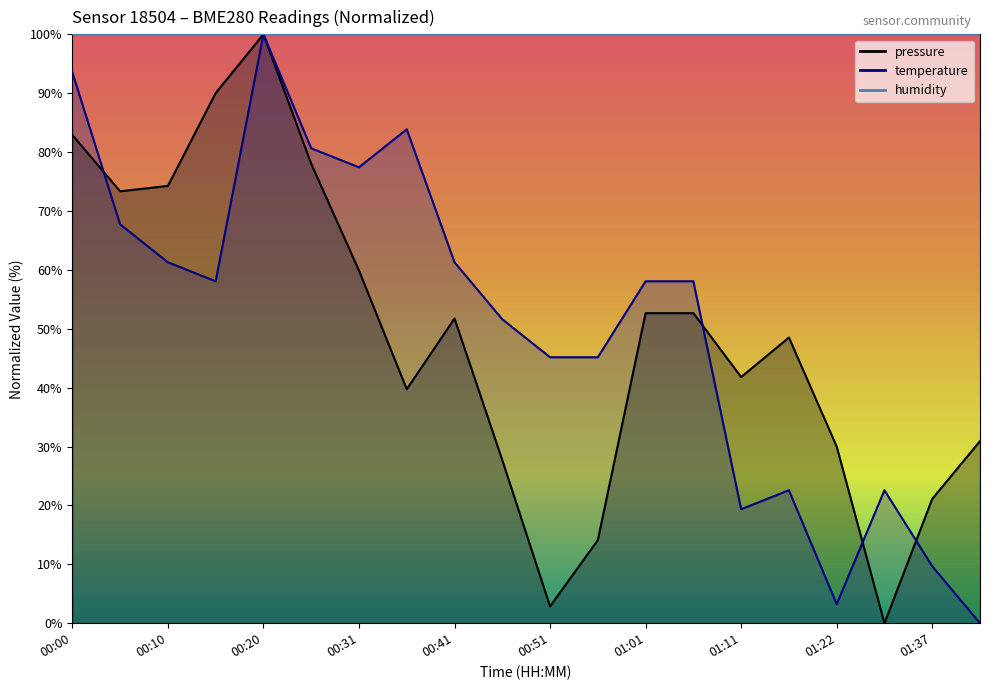

What is the label of the 12th point from the left?

00:56